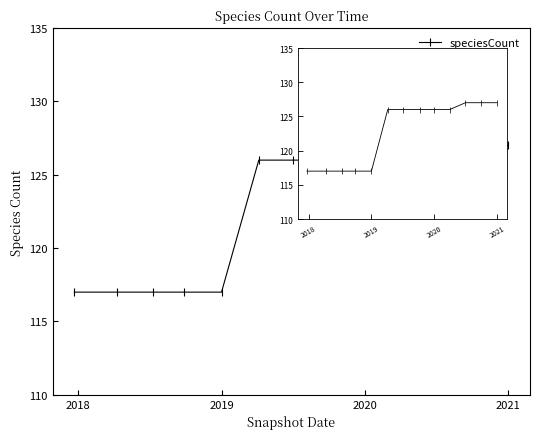

What is the sum of all values?

1596